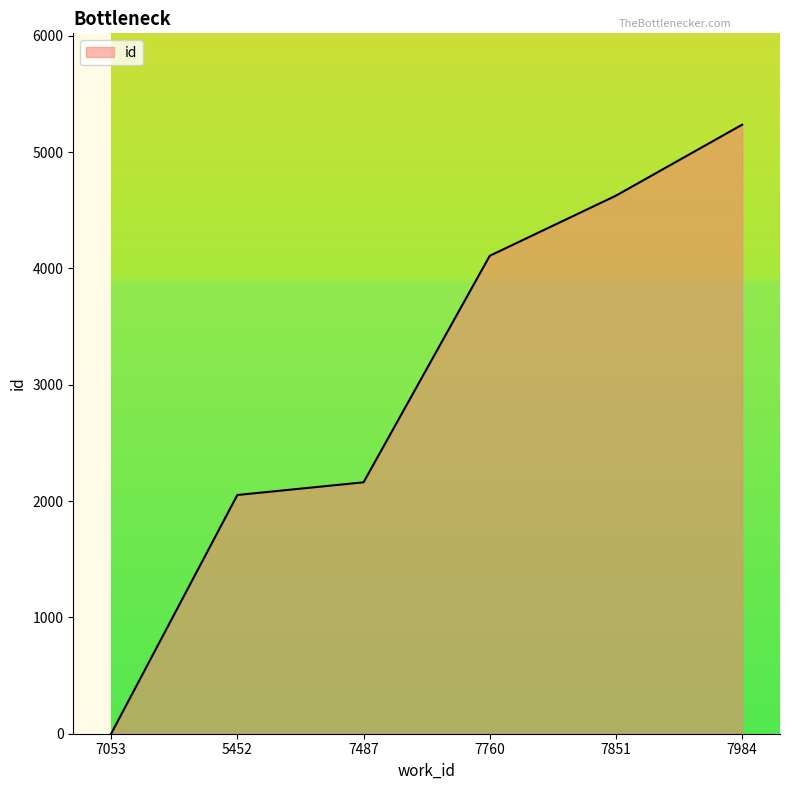

How many lines are shown in the chart?

1